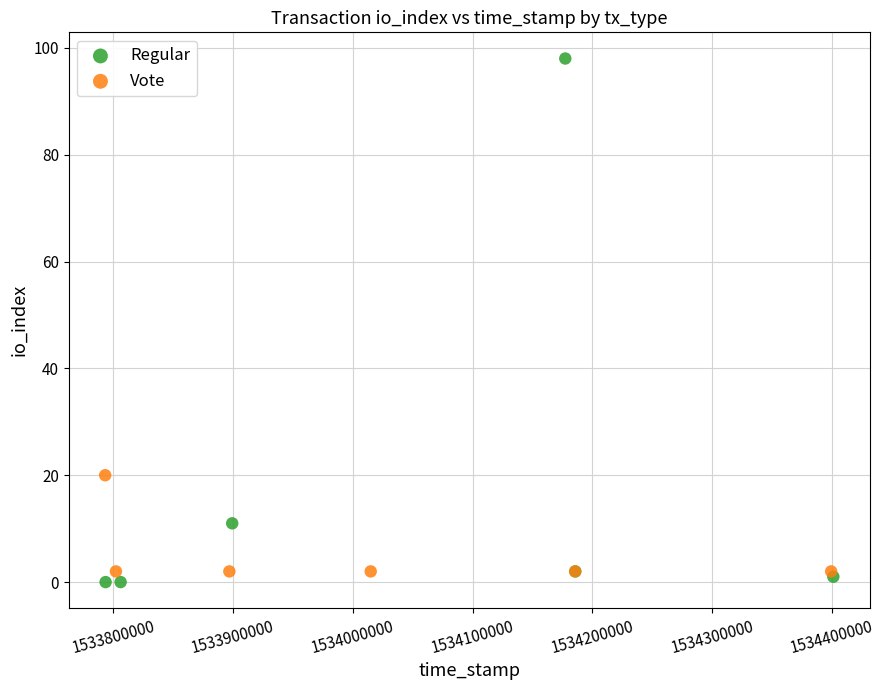

Which series has the widest spread of Y values?

Regular